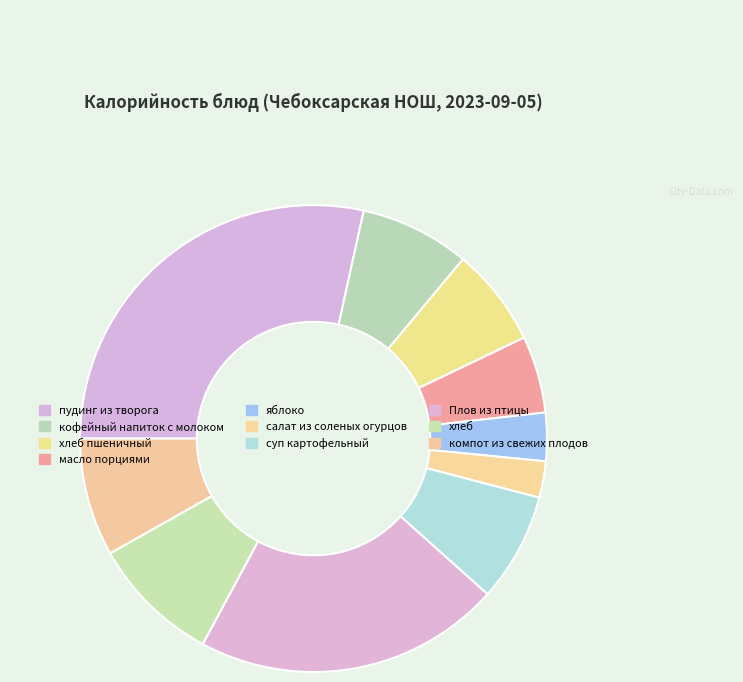

What percentage is NOT represented by яблоко?

96.7%